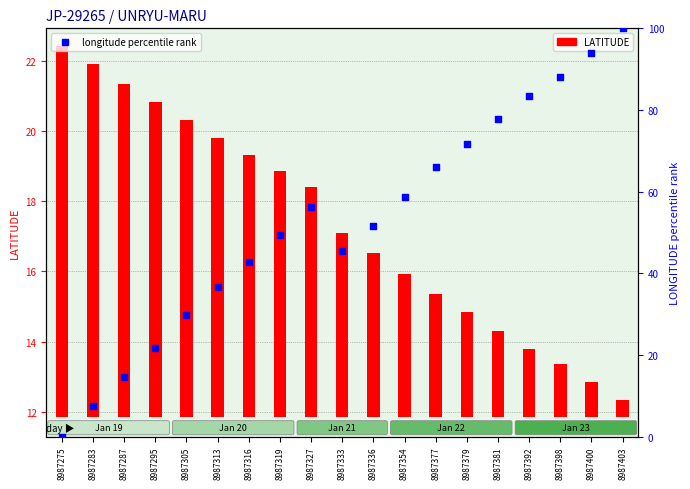

Which series contains the lowest Y value?

longitude percentile rank